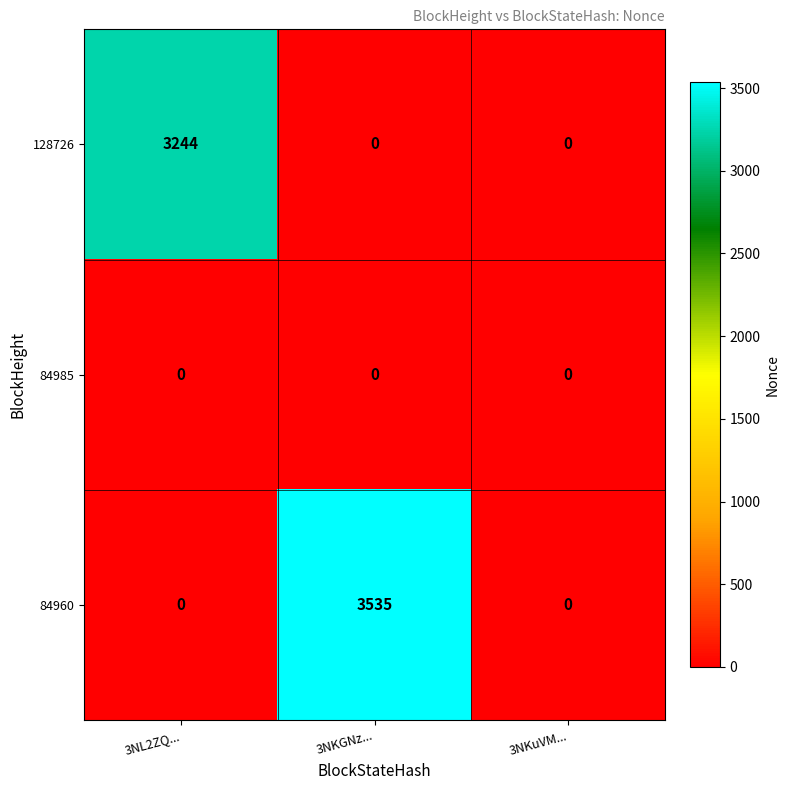

Reading right to left, transcribe all the data shown in this chart.

128726: 3NKuVM...=0	3NKGNz...=0	3NL2ZQ...=3244
84985: 3NKuVM...=0	3NKGNz...=0	3NL2ZQ...=0
84960: 3NKuVM...=0	3NKGNz...=3535	3NL2ZQ...=0